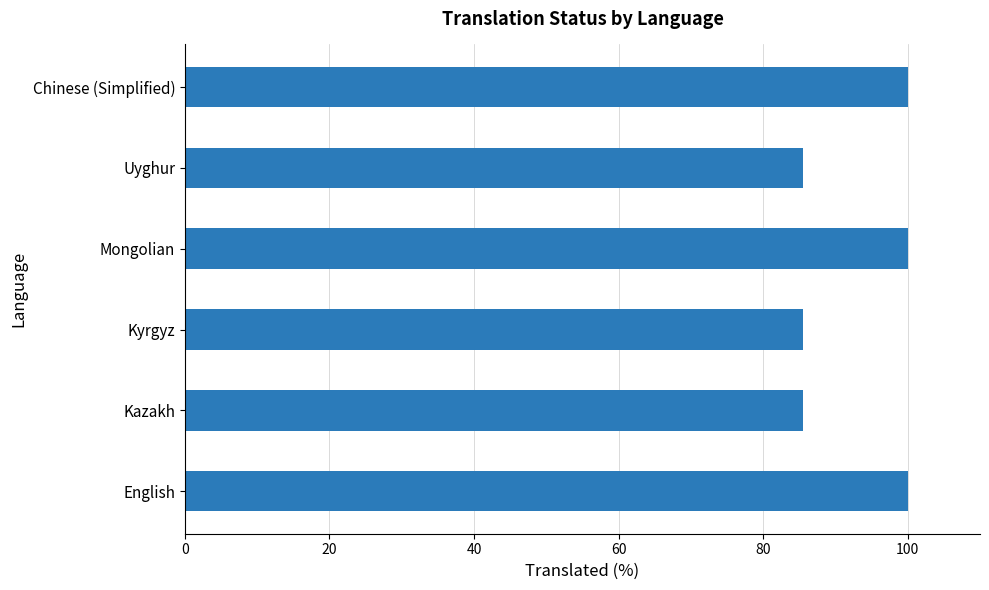

The chart shows a value of 163.8 at Chinese (Simplified). True or false?

False